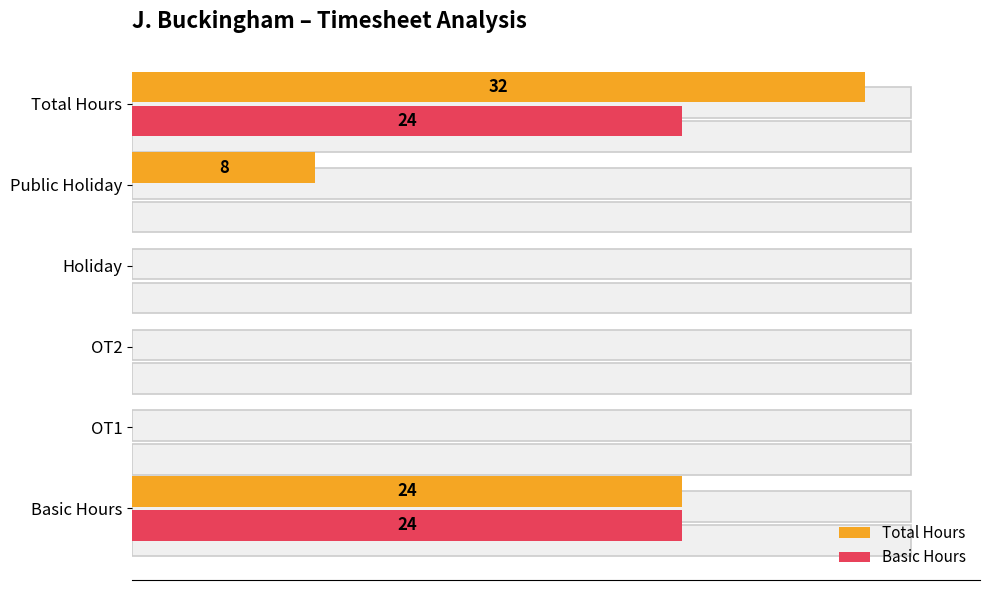

Reading left to right, extract all data points from this chart.

Total Hours: 24	0	0	0	8	32
Basic Hours: 24	0	0	0	0	24